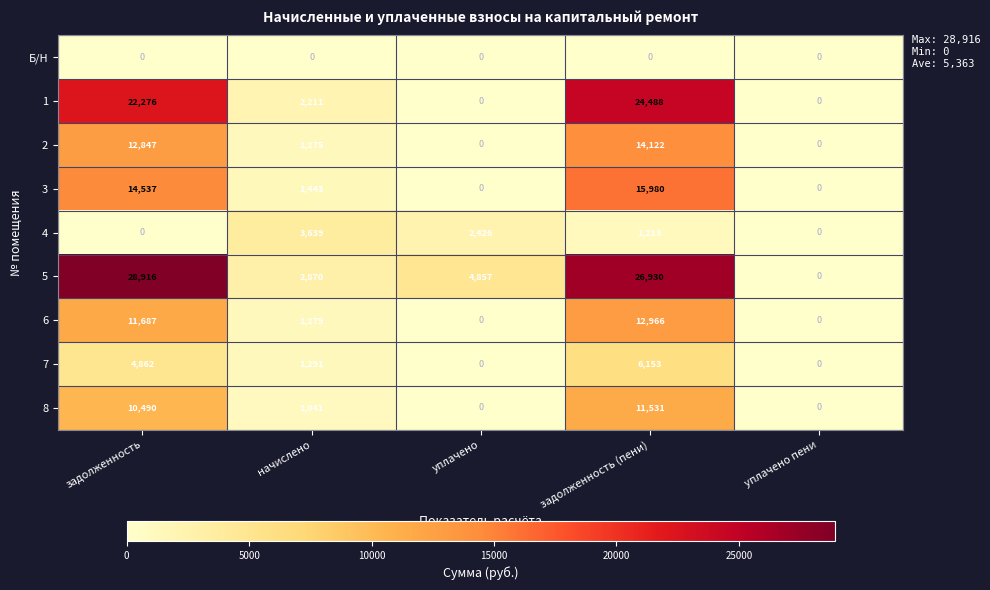

Is it true that 5 equals 28916 at задолженность?

True